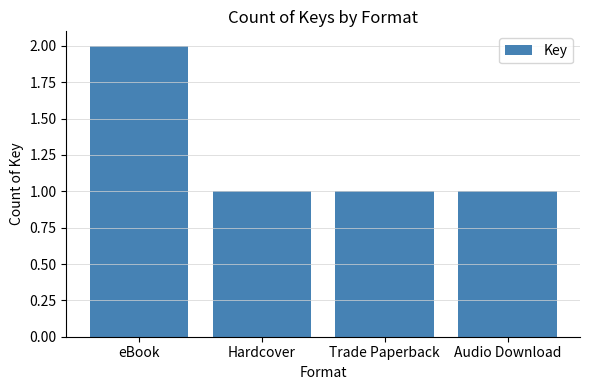

The value at eBook is 1. True or false?

False